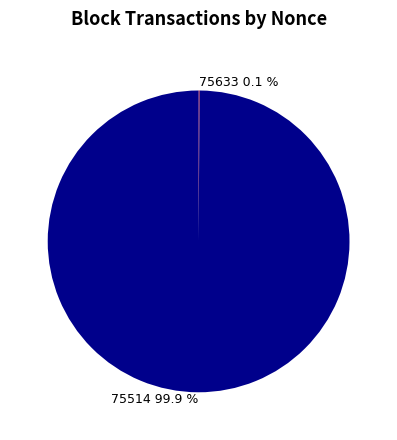

What is the majority slice?

75514